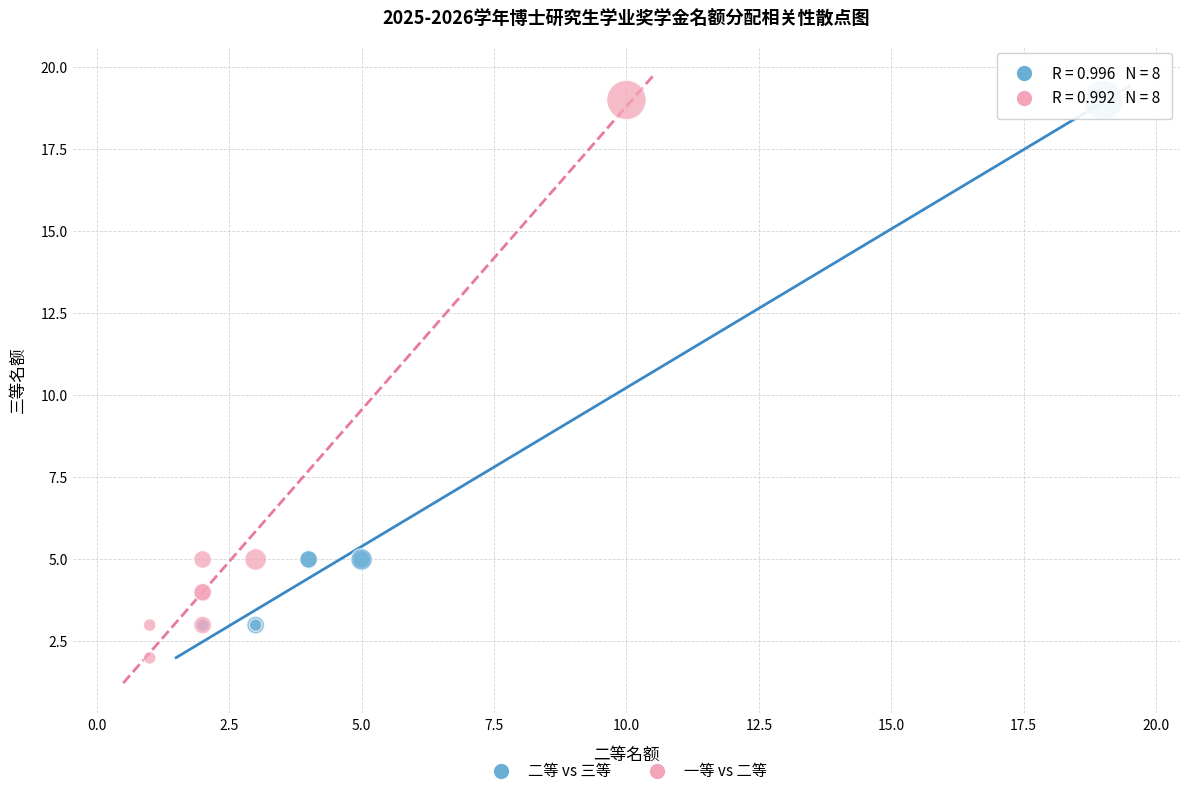

Which series contains the lowest Y value?

一等 vs 二等